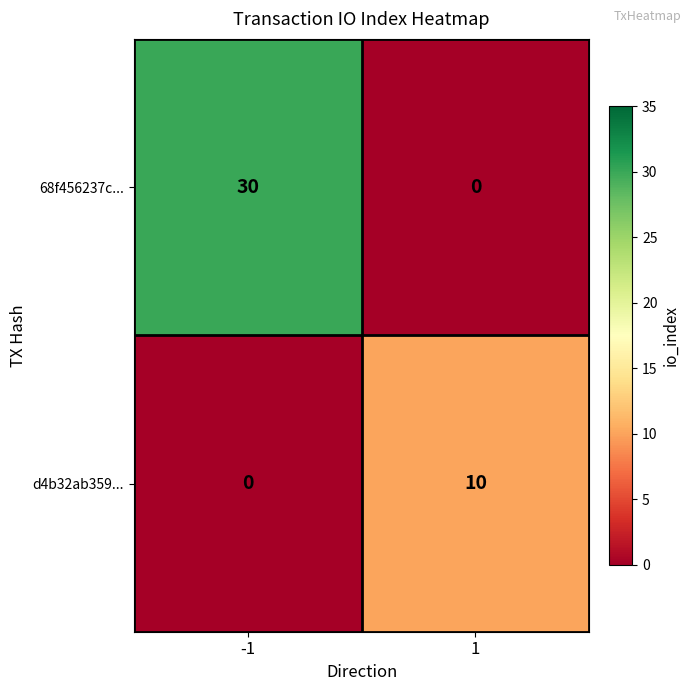

Reading left to right, transcribe all the data shown in this chart.

68f456237c...: -1=30	1=0
d4b32ab359...: -1=0	1=10